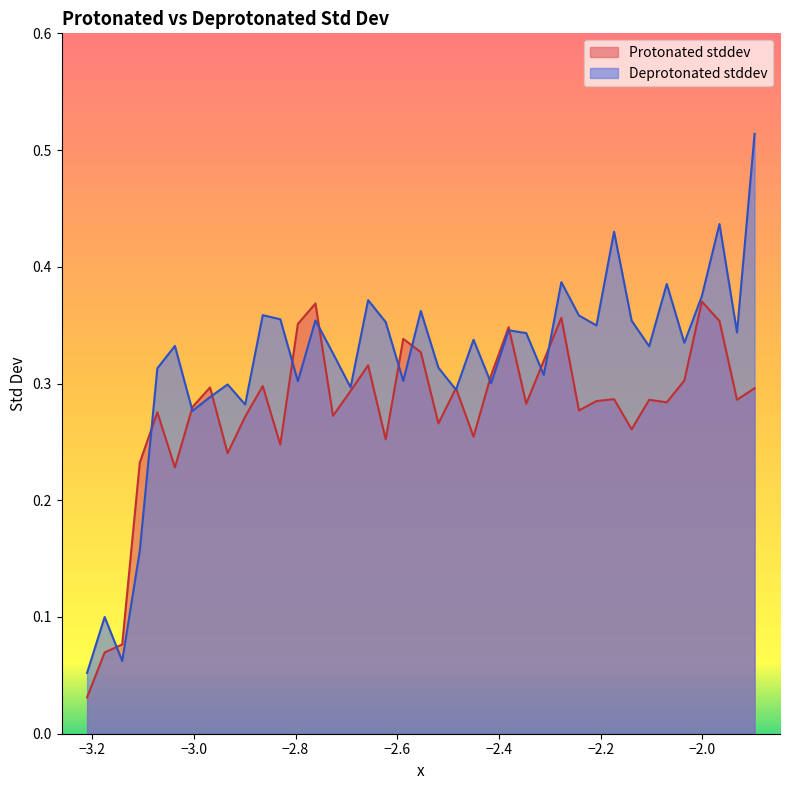

Rank the series by their maximum value, from highest to lowest.

Deprotonated stddev, Protonated stddev